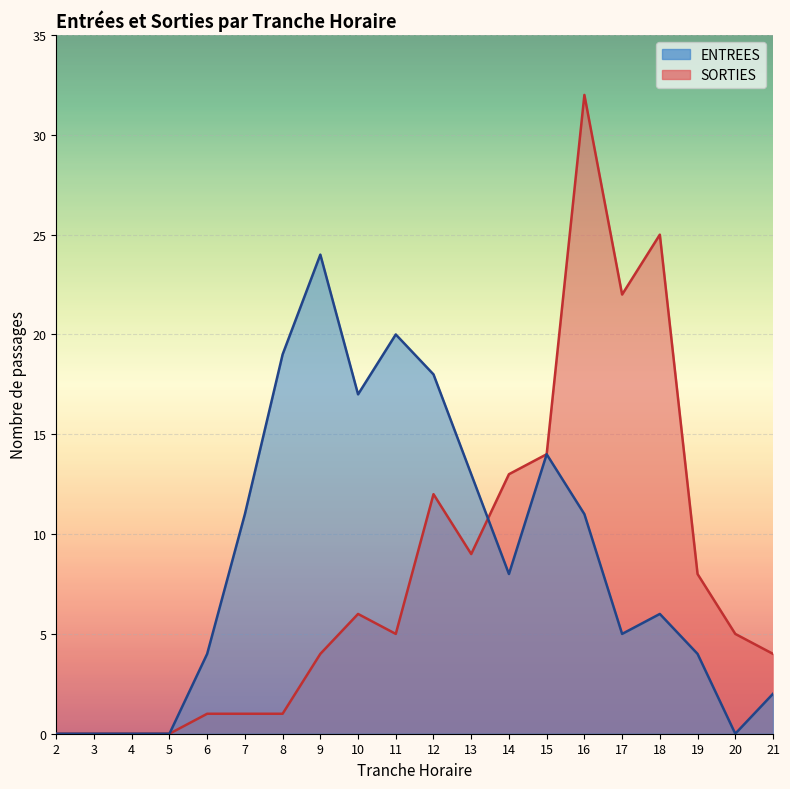

True or false: SORTIES has more than 2 points higher than both neighbors.

True